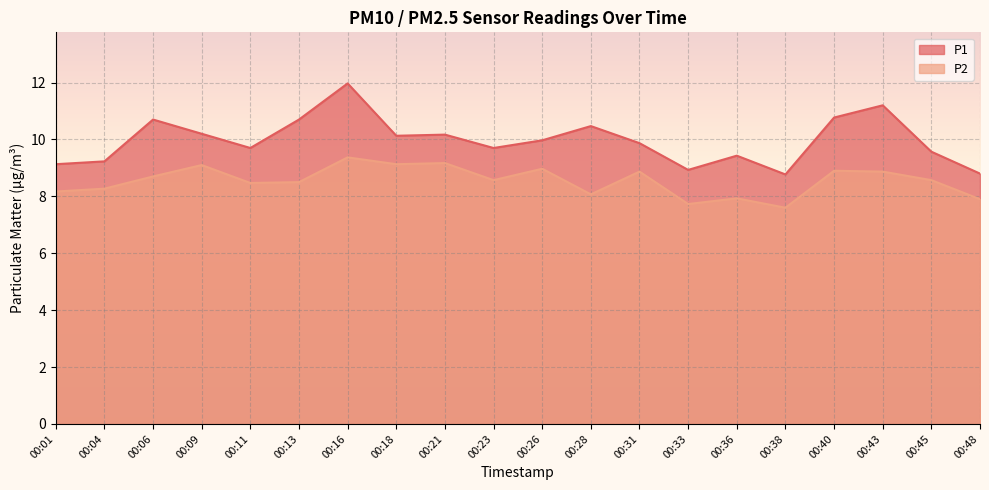

True or false: P2 and P1 cross at least once.

False